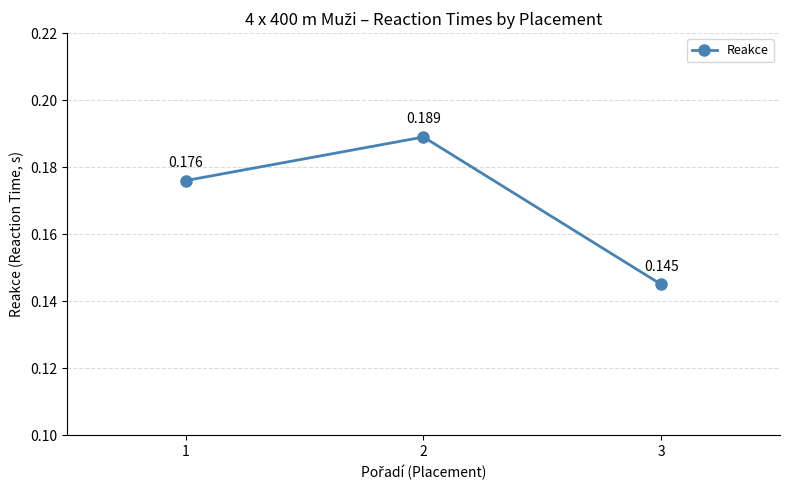

Reading left to right, what are all the values shown in this chart?

1=0.2	2=0.2	3=0.1